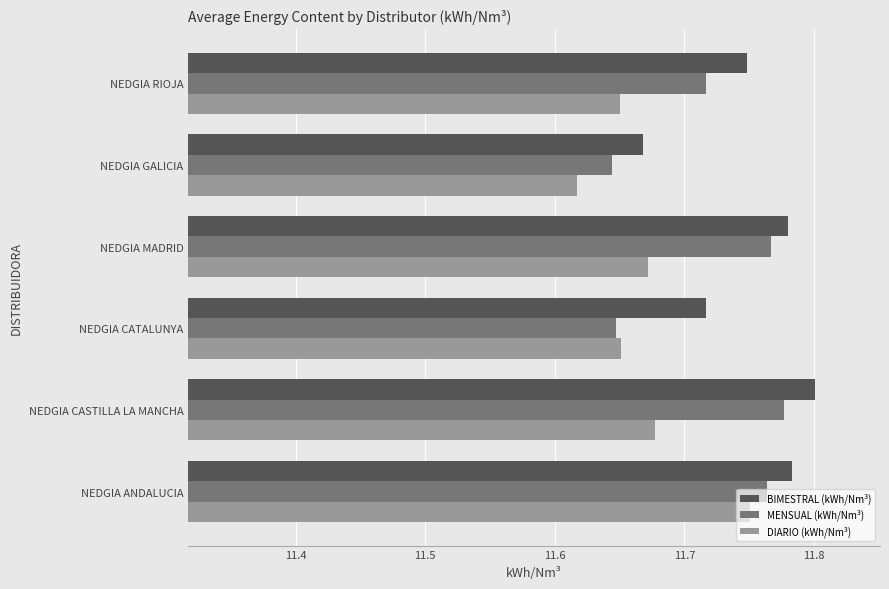

Between NEDGIA GALICIA and NEDGIA RIOJA, which series saw the biggest shift?

BIMESTRAL (kWh/Nm³)